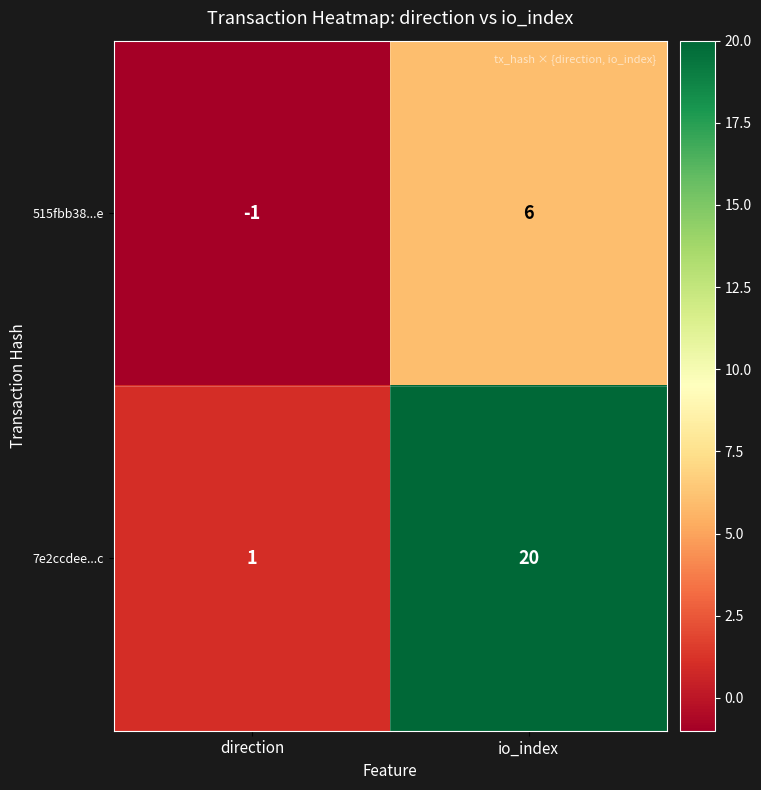

What is the difference between the 515fbb38...e values at io_index and direction?

7